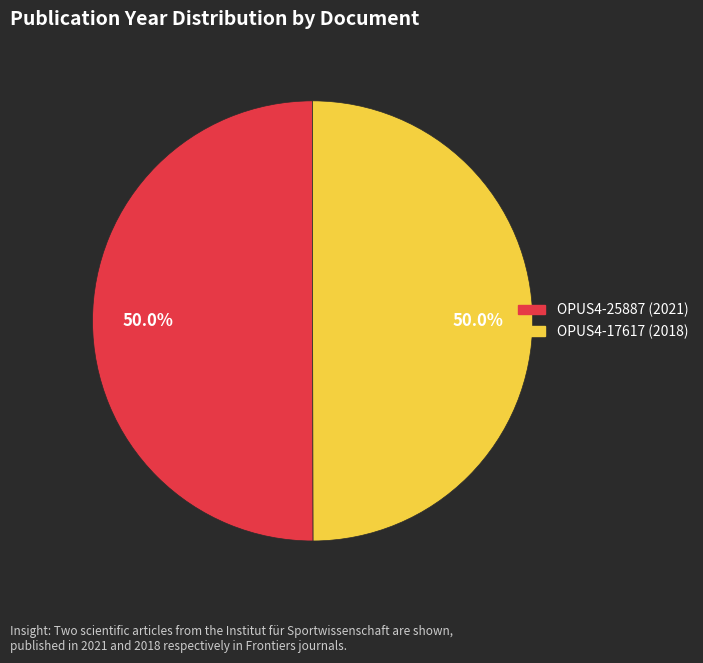

What percentage is NOT represented by OPUS4-25887 (2021)?

50.0%